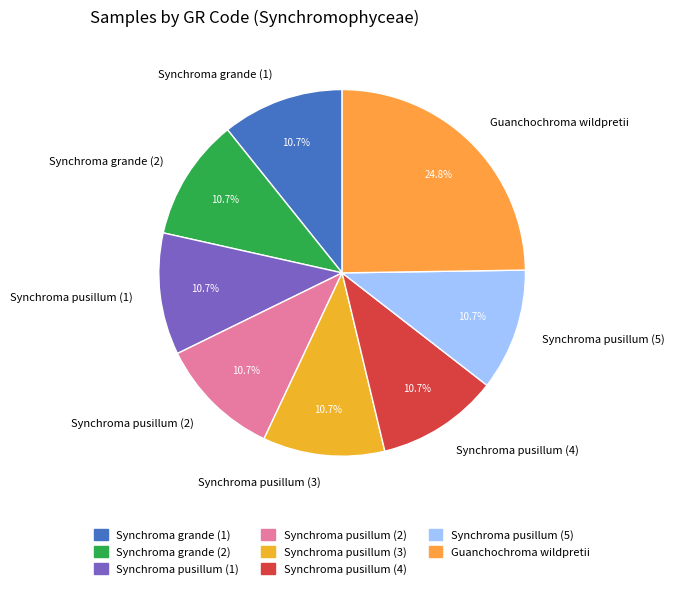

What is the largest slice in the pie chart?

Guanchochroma wildpretii